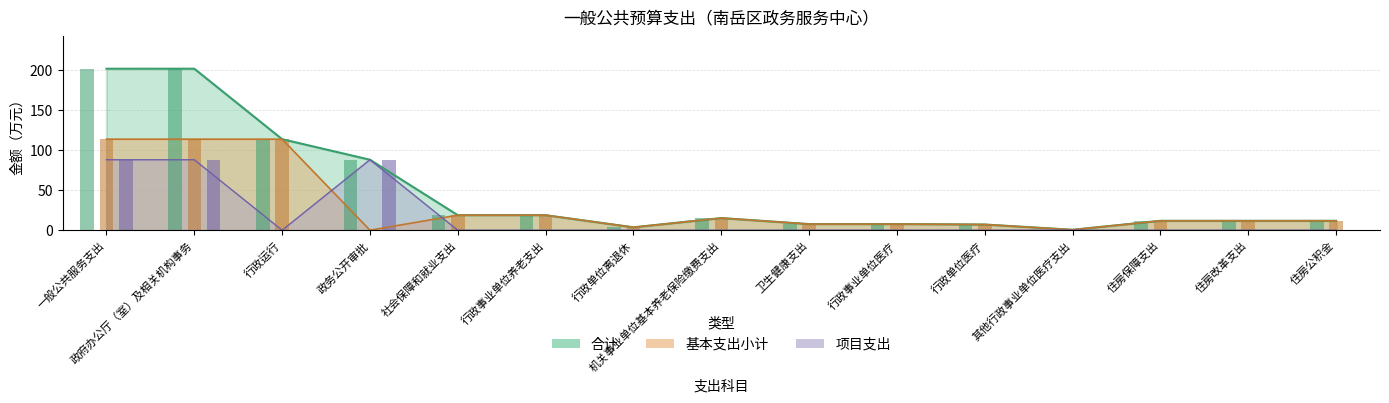

What is the sum of all 项目支出 values?

264.0